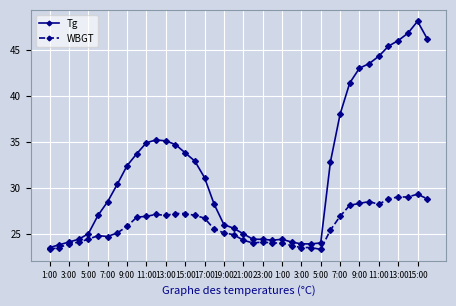

Which series has the widest spread of values?

Tg